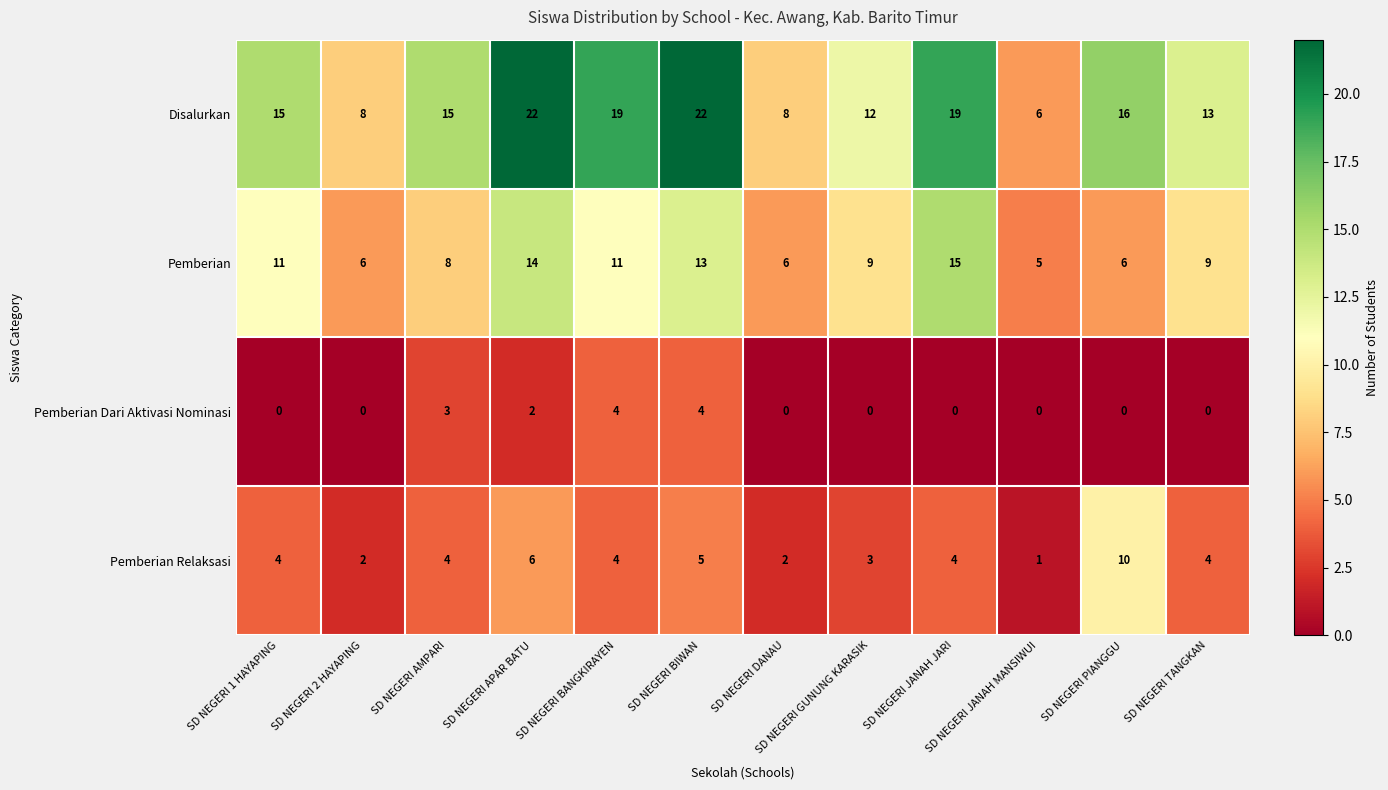

How many categories are shown in the chart?

12